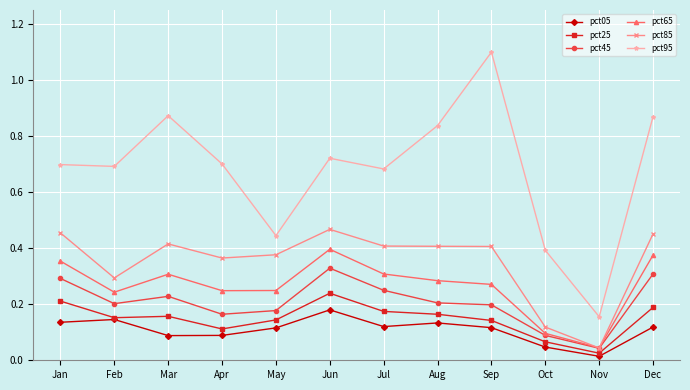

The value of pct65 at Apr is 0.2. True or false?

True